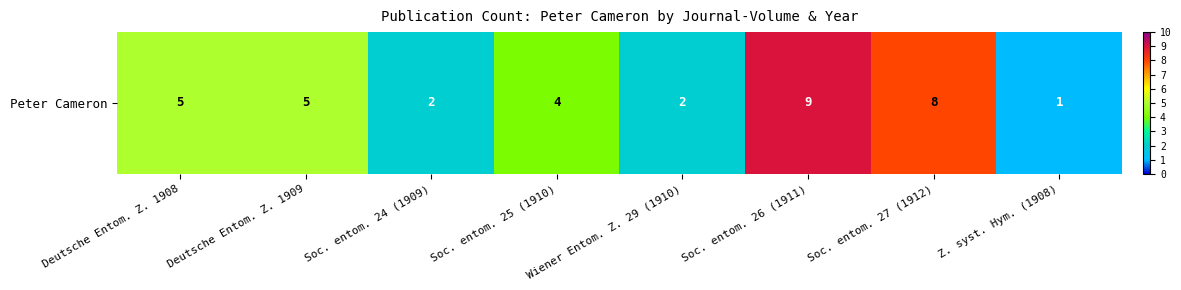

What is the sum of all values?

36